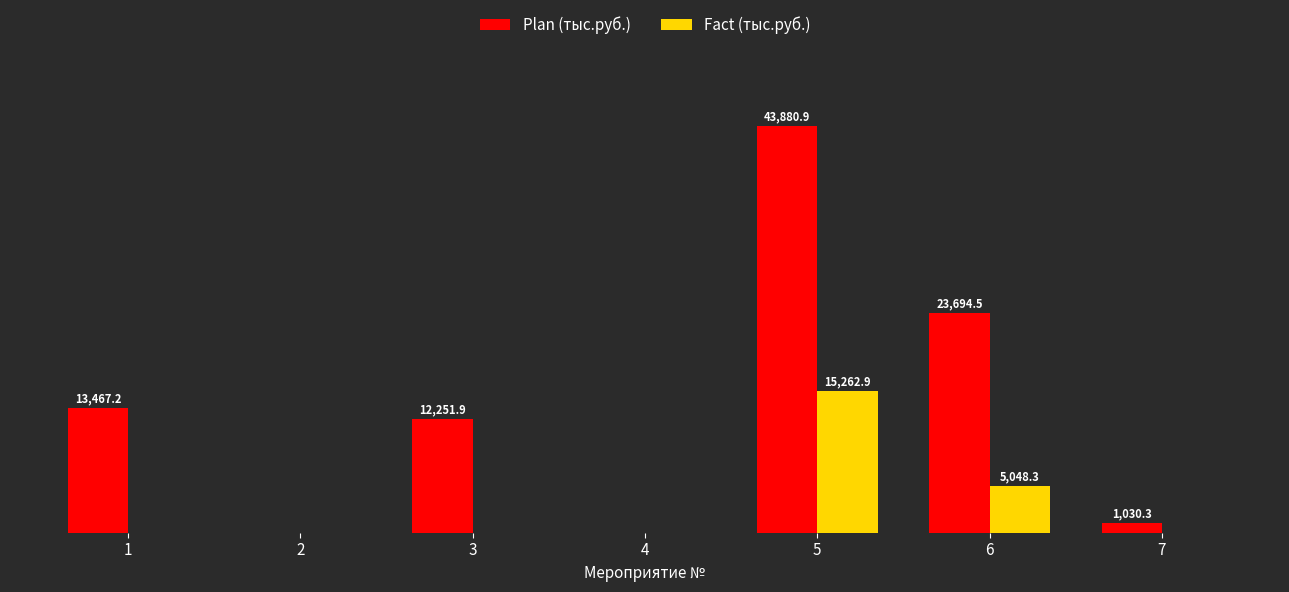

Which series has the largest total across all categories?

Plan (тыс.руб.)